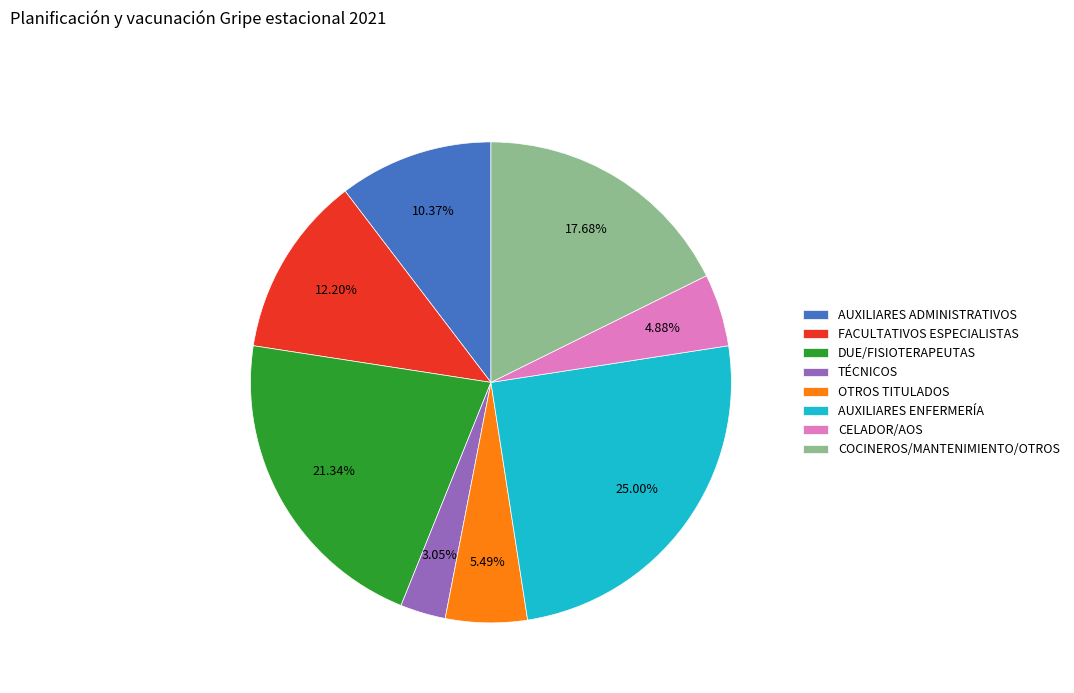

Does OTROS TITULADOS represent more than half of the total?

No